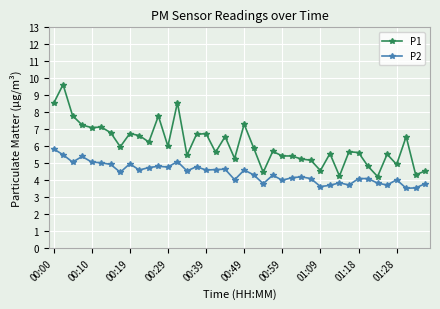

Which series has the largest range (max minus min)?

P1